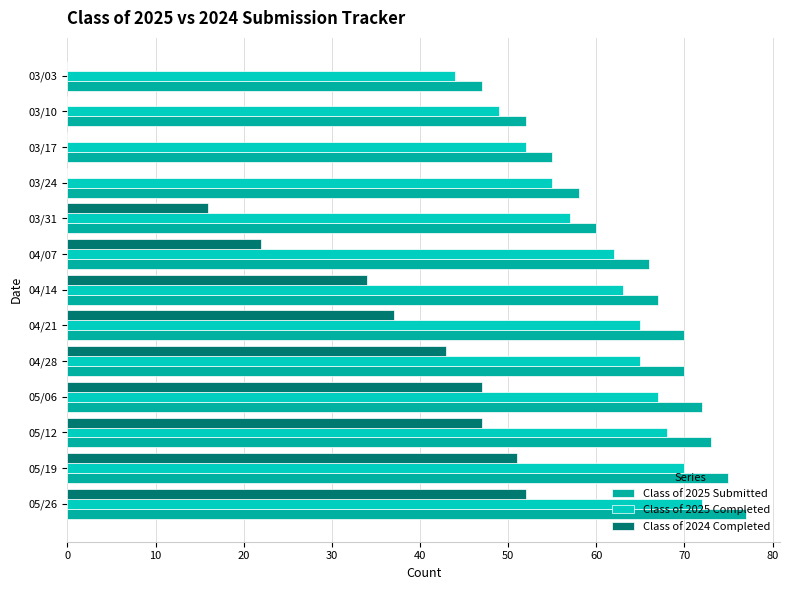

How many series are shown in this chart?

3